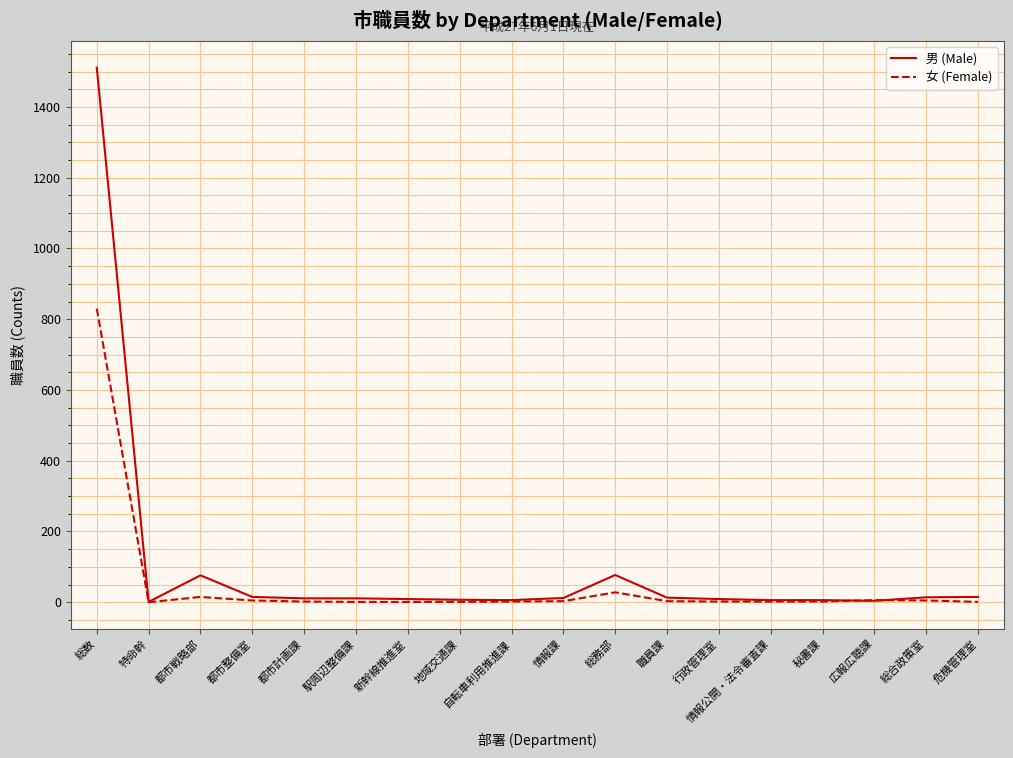

What is the sum of the 男 (Male) values at 自転車利用推進課 and 秘書課?

12